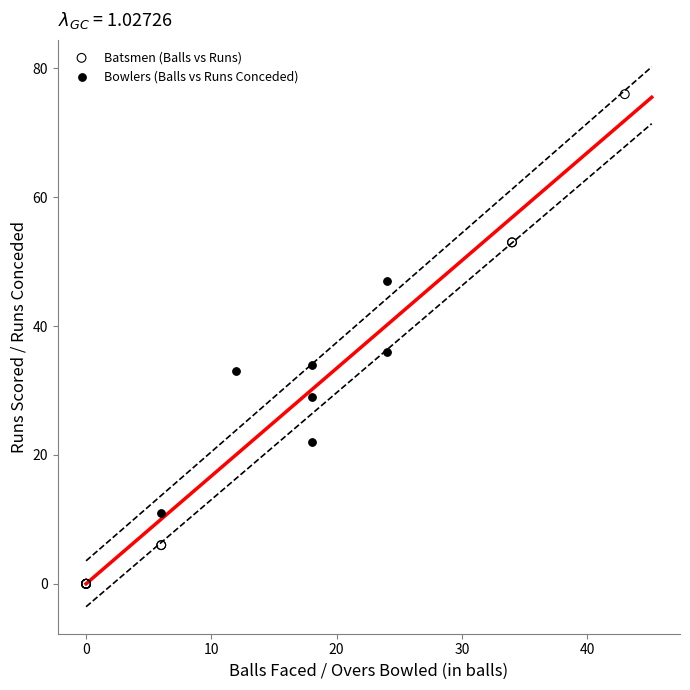

Which series contains the highest Y value?

Batsmen (Balls vs Runs)